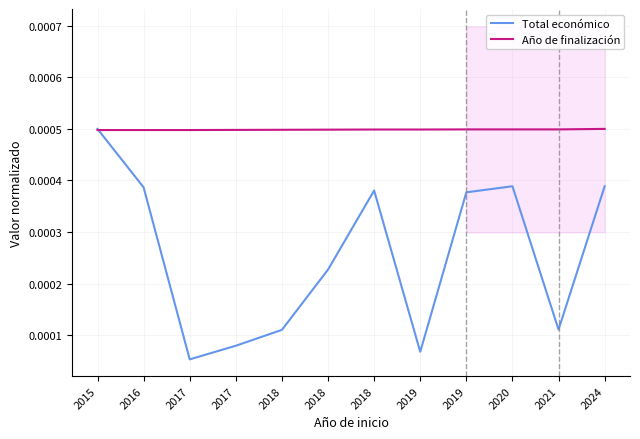

Count the number of data series in this chart.

2